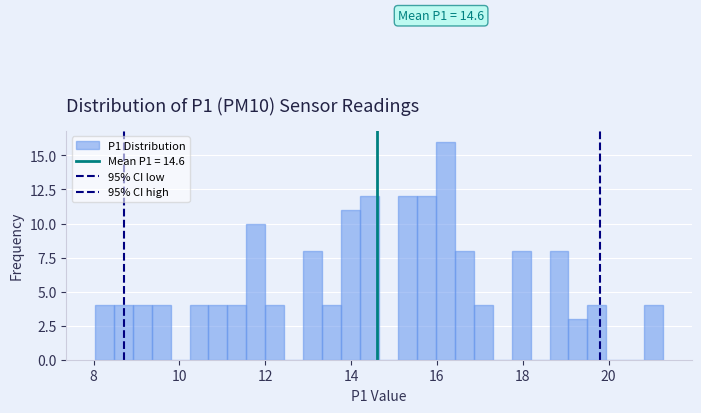

Around what value on the x-axis is the tallest bar? Give the approximate position of its centre, as read against the axis.

16.2